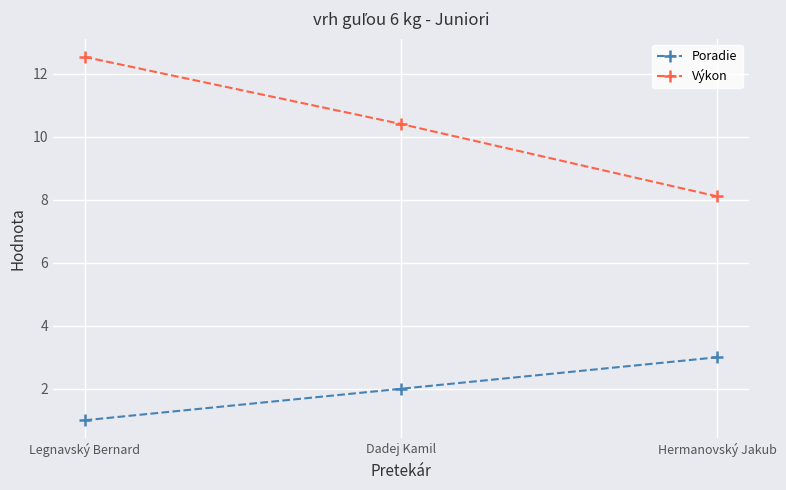

Reading left to right, extract all data points from this chart.

Poradie: 1.0	2.0	3.0
Výkon: 12.5	10.4	8.1